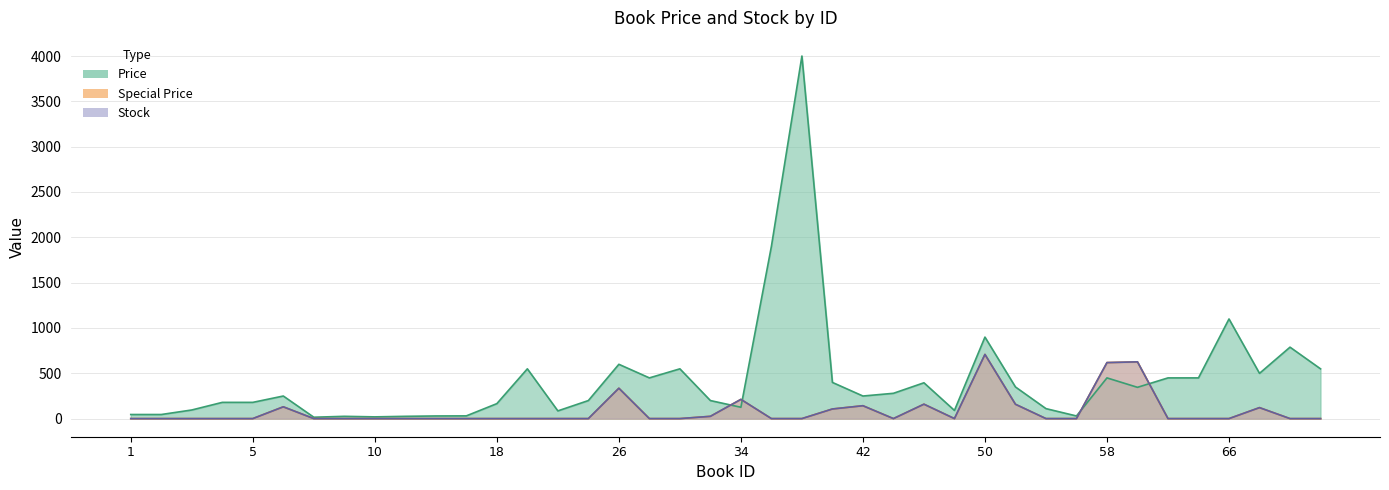

How many data points in Special Price are above 0?

12